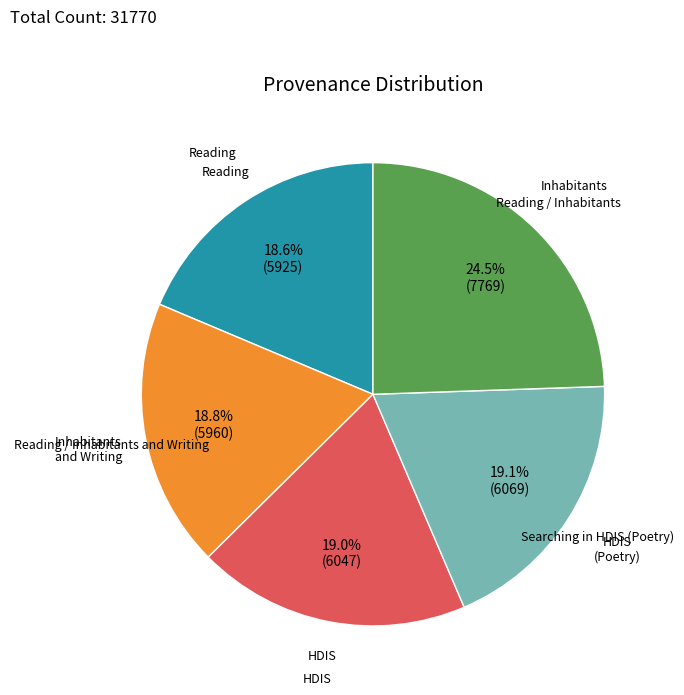

Is there any slice that represents more than half of the pie?

No